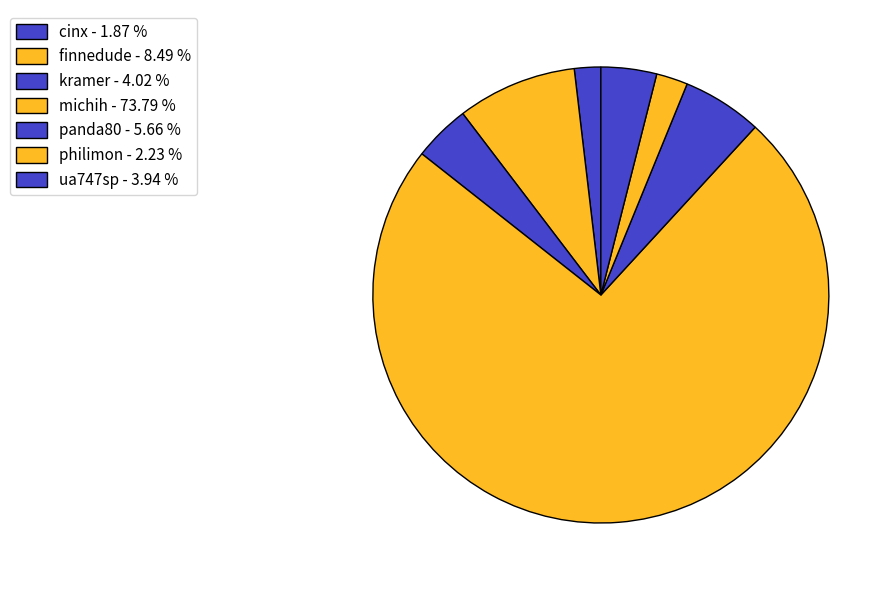

How many segments does this pie chart have?

7